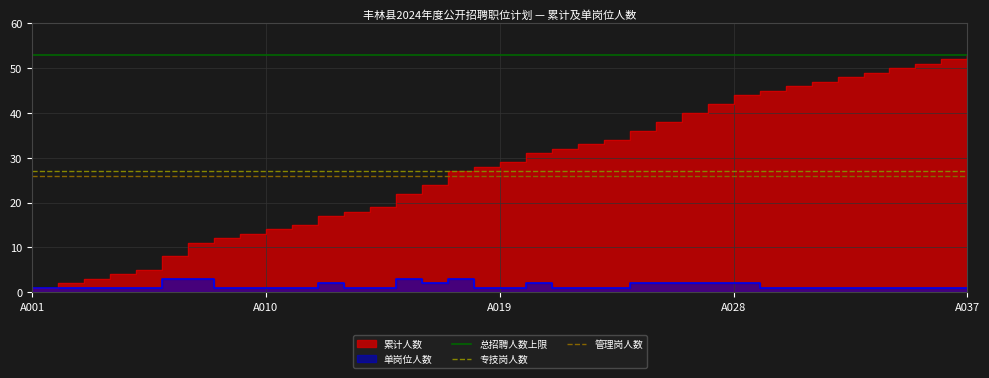

What is the value of the 总招聘人数上限 point at the 2nd from the left?

53